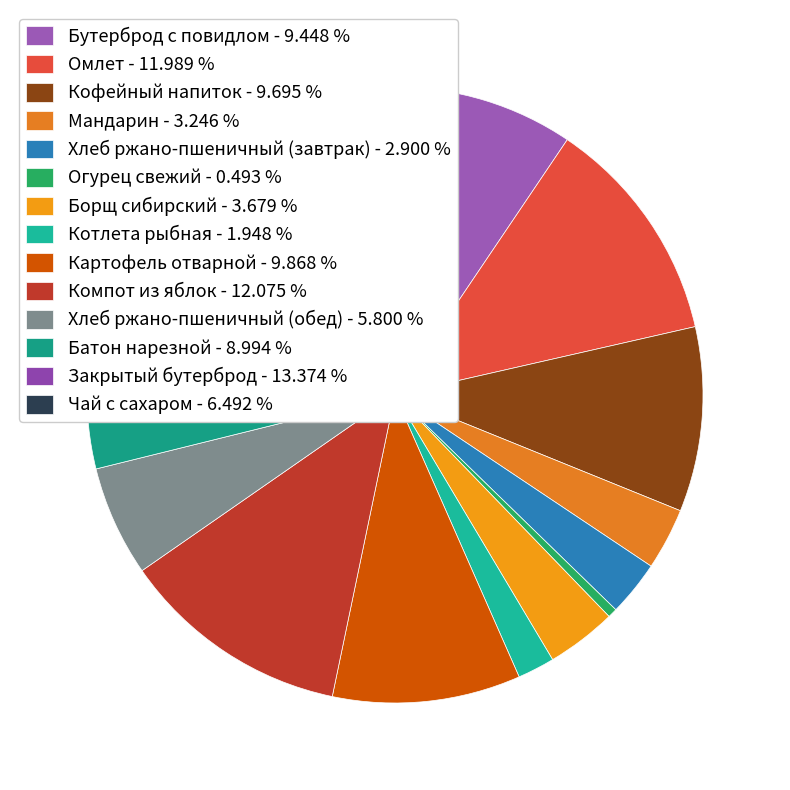

The Закрытый бутерброд slice represents 13% of the pie. True or false?

True